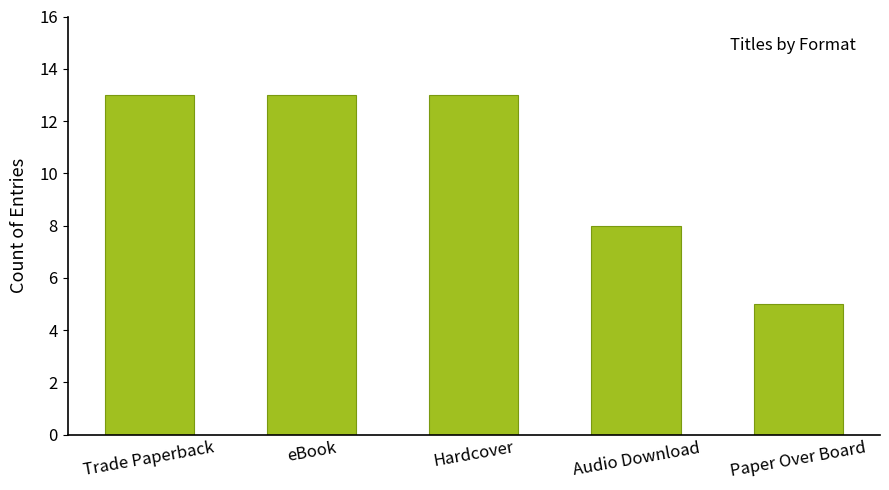

Reading left to right, extract all data points from this chart.

13	13	13	8	5